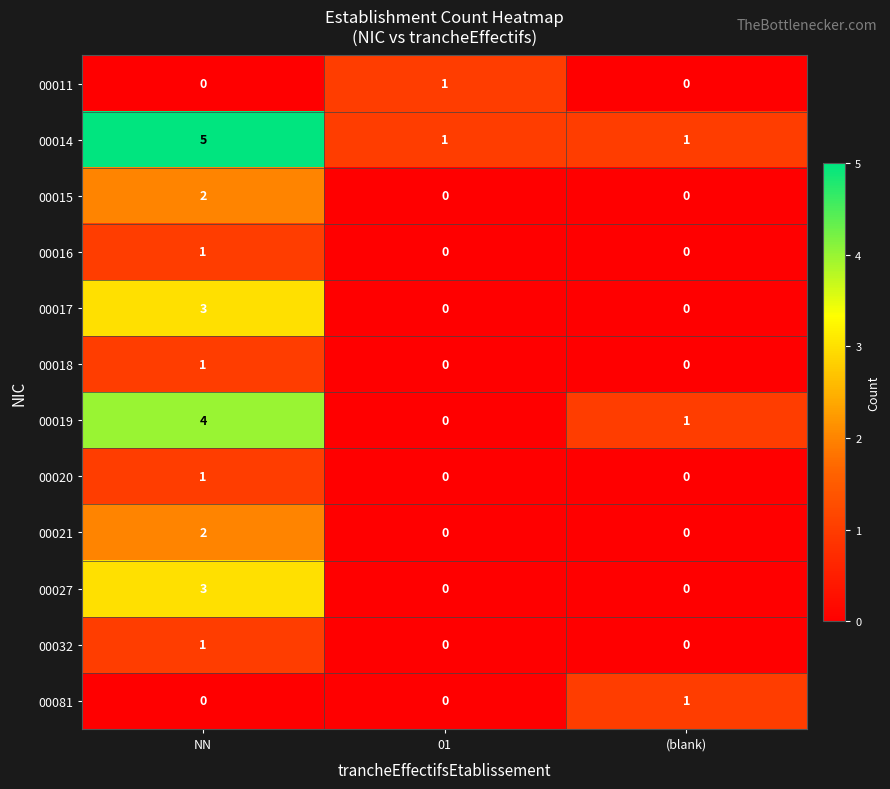

What is the sum of the 00019 values at NN and 01?

4